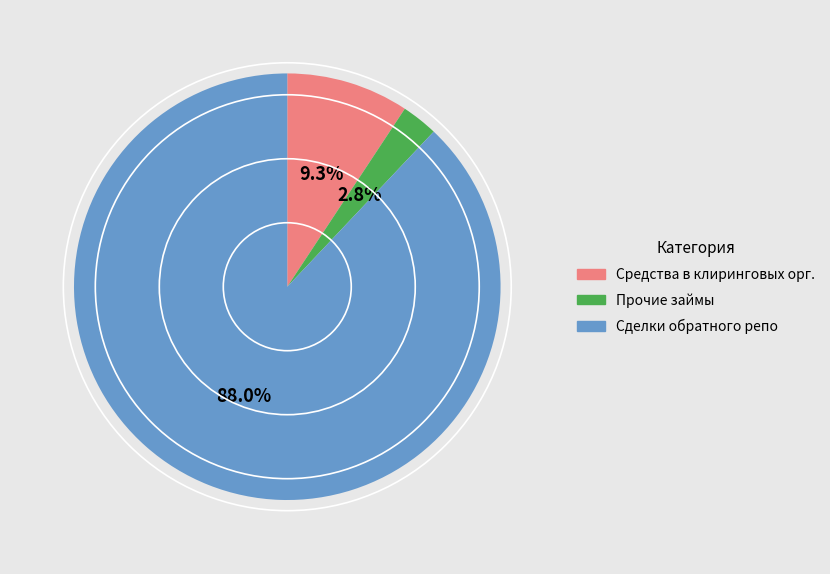

Does any single category account for the majority?

Yes